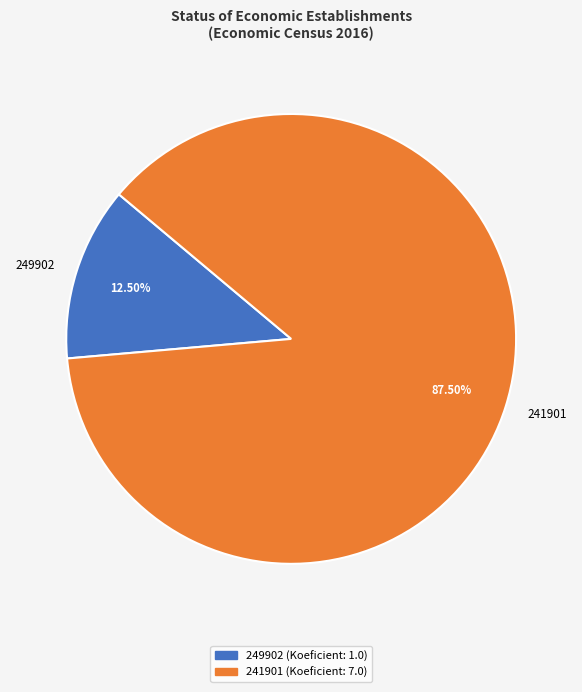

What portion of the pie excludes 241901?

12.5%